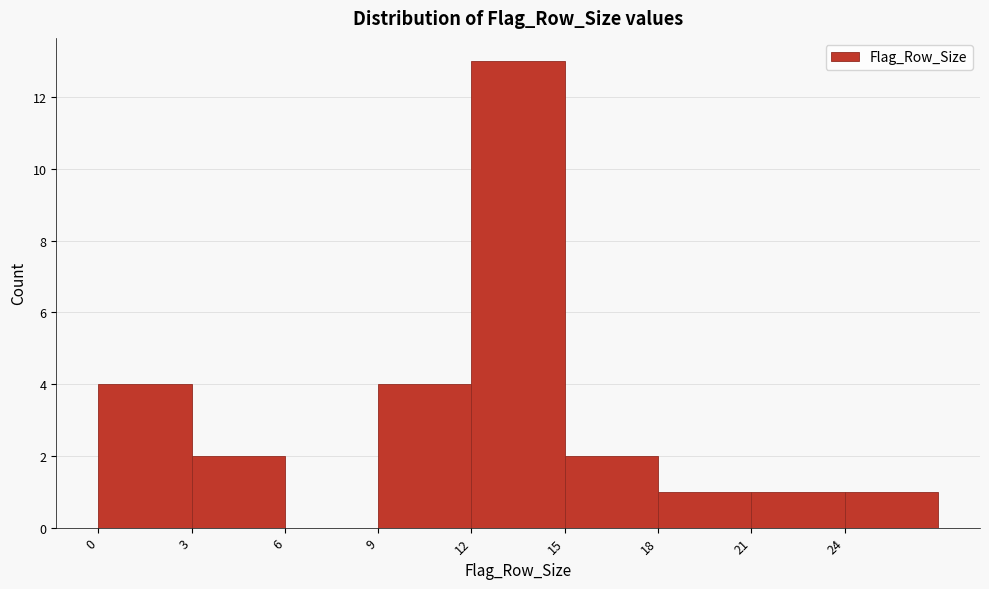

Reading left to right, transcribe this chart: for each bar, give the range it covers on the x-axis and its height. The values are not printed on the chart, so give them approximately, as read against the axis.

0 to 3: 4
3 to 6: 2
6 to 9: 0
9 to 12: 4
12 to 15: 13
15 to 18: 2
18 to 21: 1
21 to 24: 1
24 to 27: 1